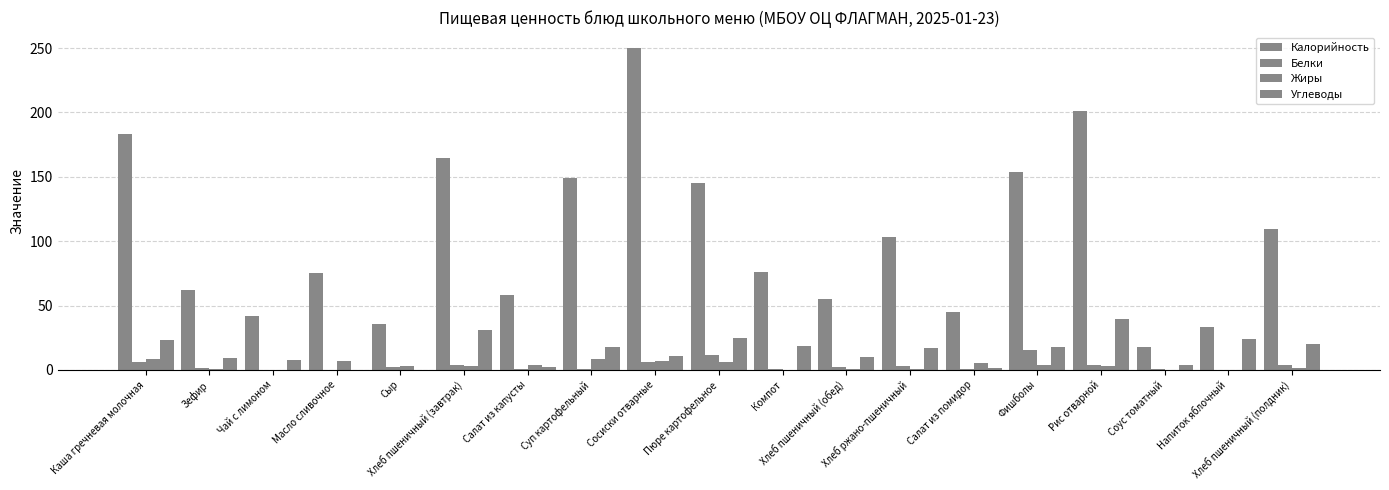

Does the chart contain stacked bars?

No